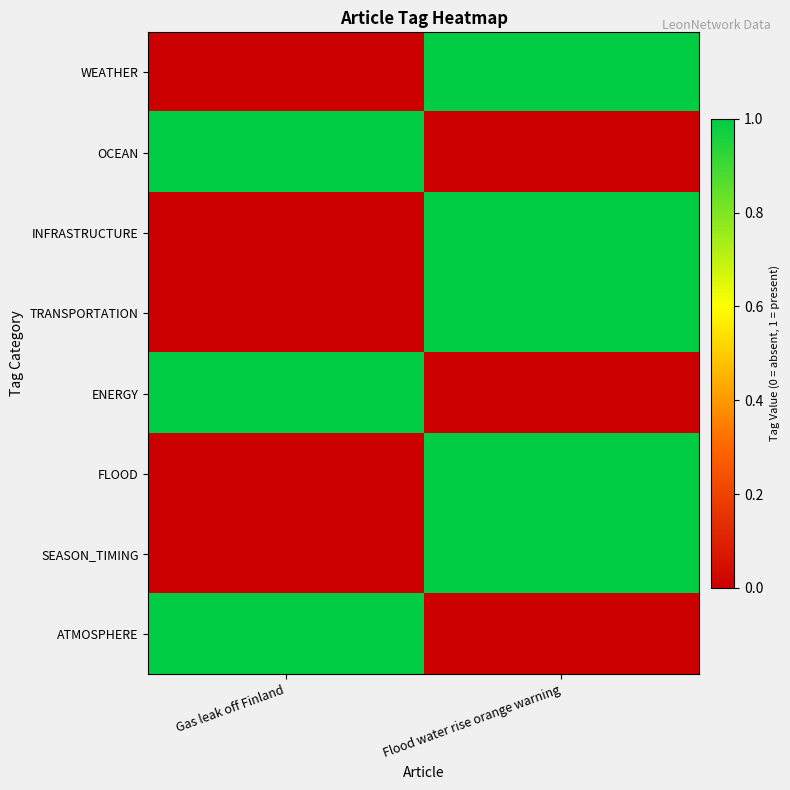

Which series has the widest spread of values?

WEATHER